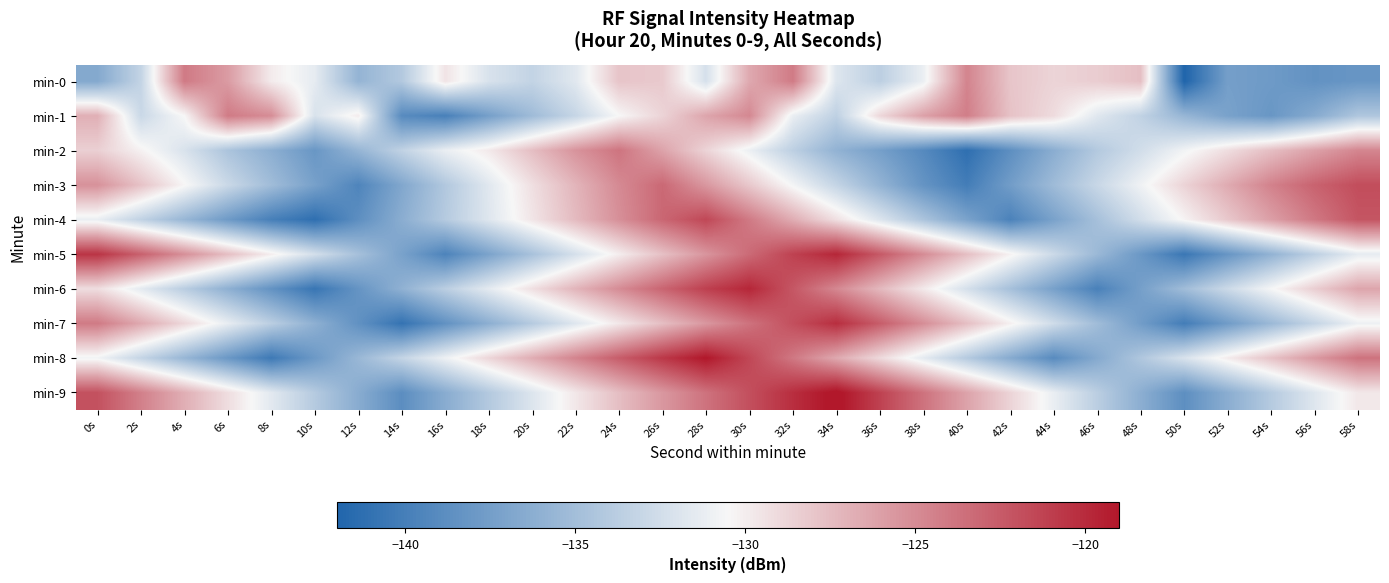

What is the difference between the highest and lowest values at 38s?

15.4